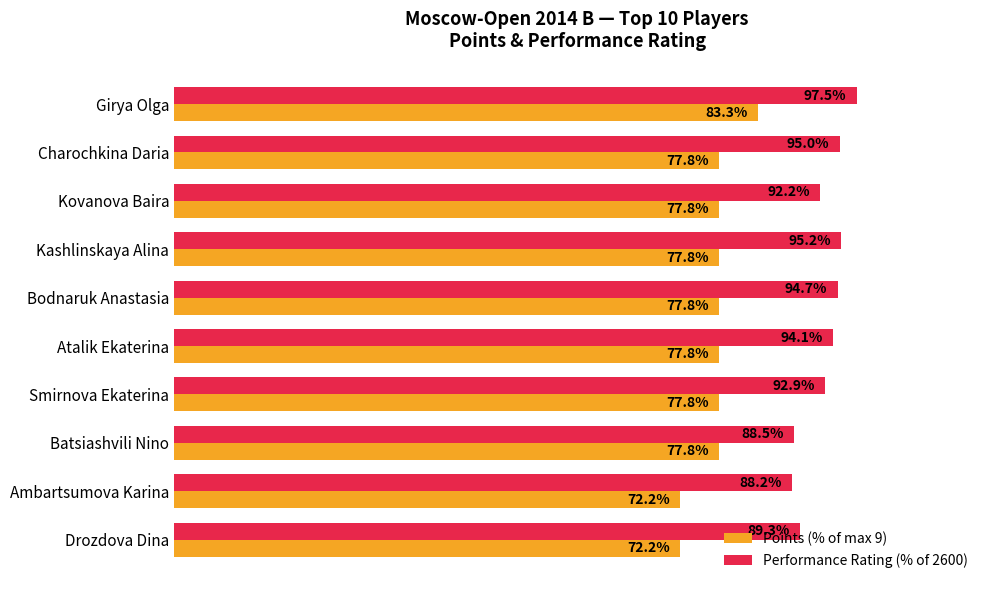

Is the value of Performance Rating (% of 2600) at Bodnaruk Anastasia greater than the value of Points (% of max 9) at Drozdova Dina?

Yes